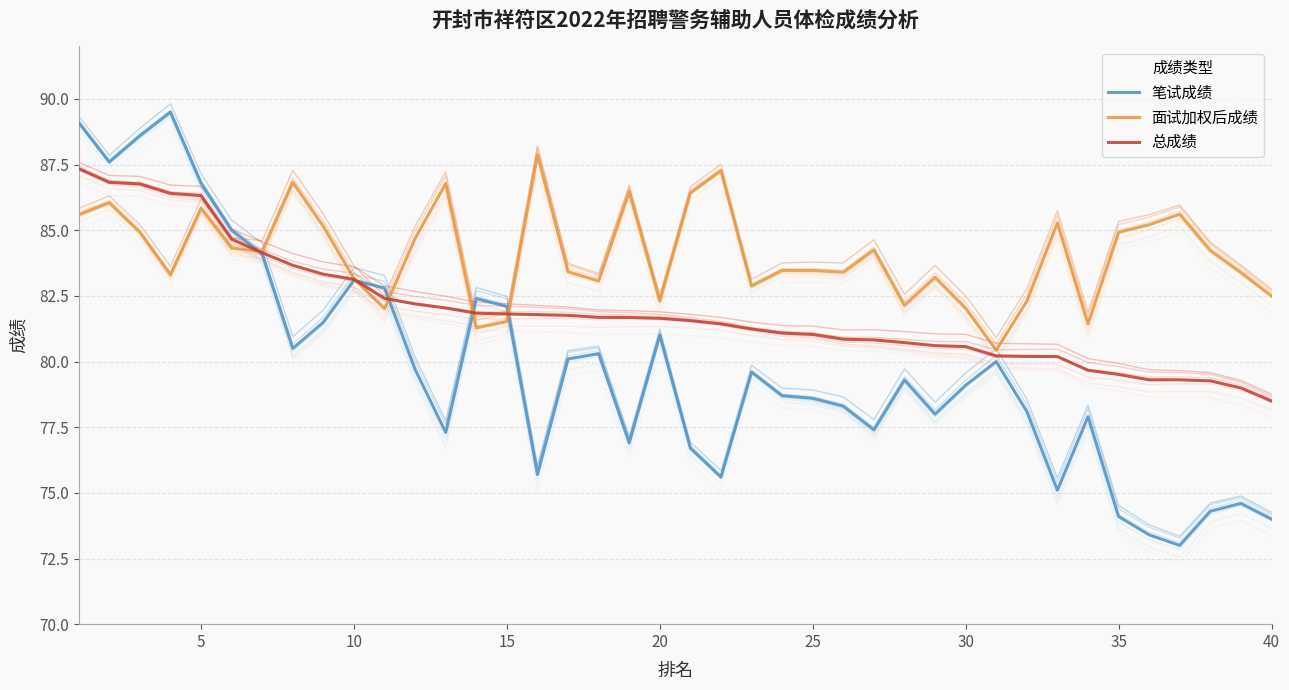

True or false: 笔试成绩 has a value of 109.4 at 40.

False